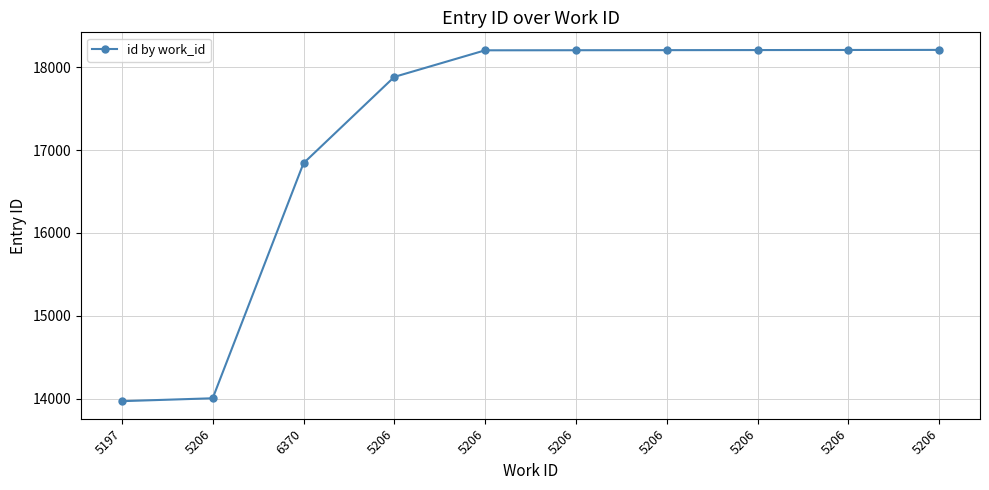

Count the number of data series in this chart.

1